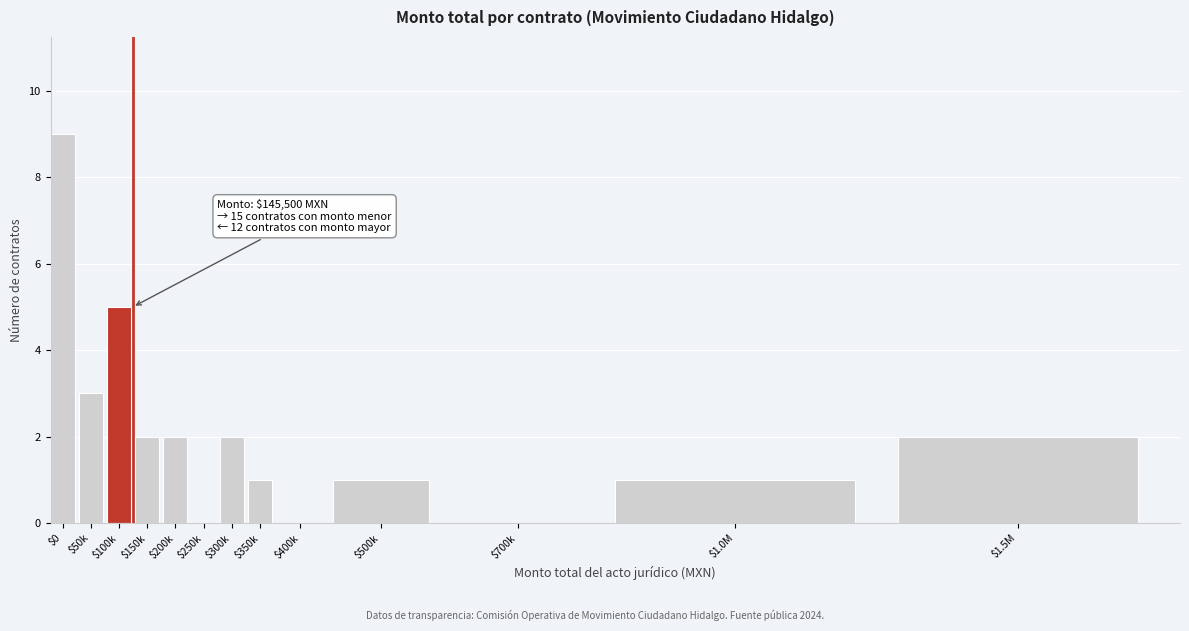

Is it true that the value at $1.5M is 2?

True